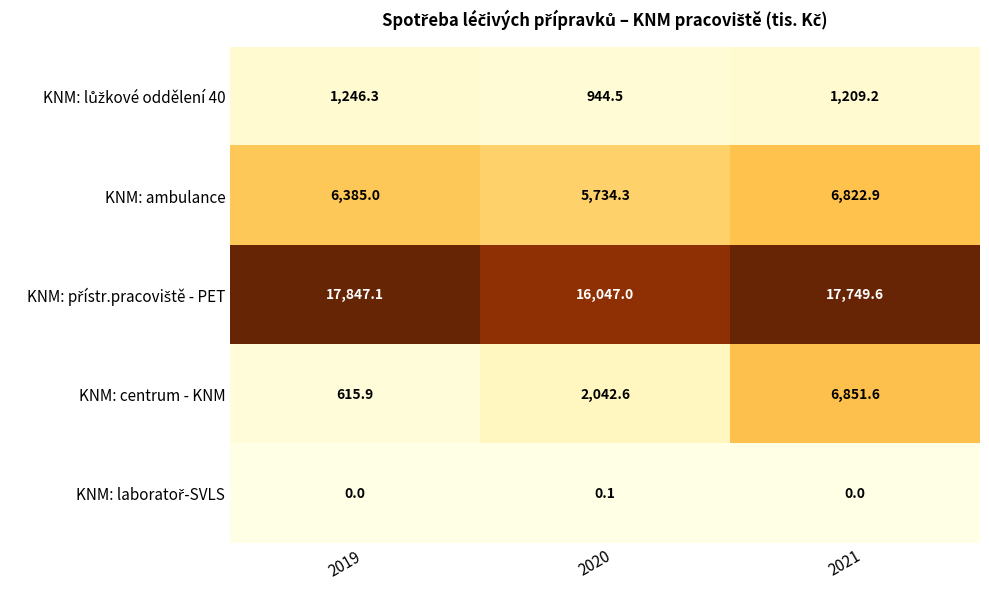

At how many categories does at least one series exceed 5615?

3